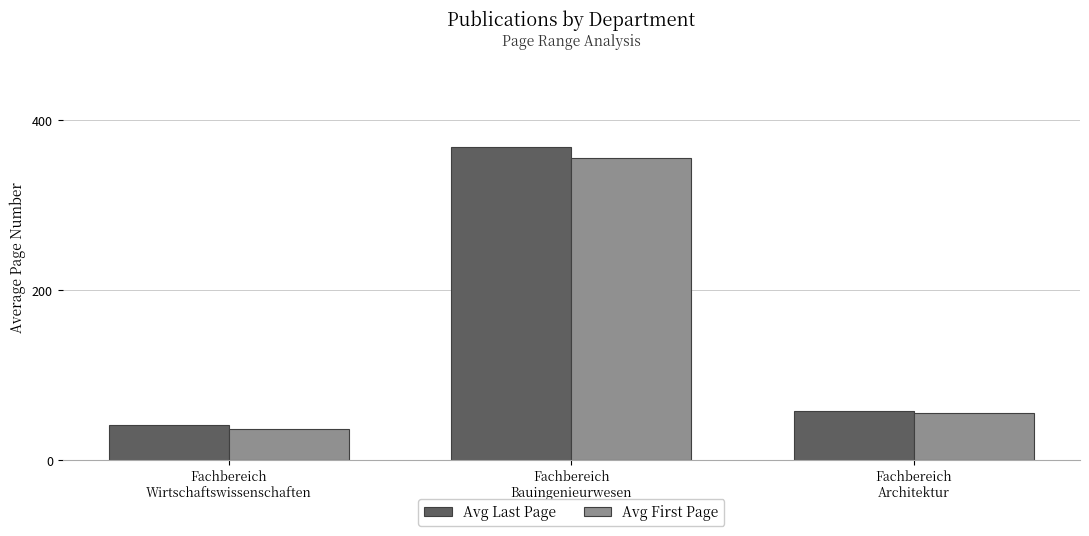

The Avg Last Page series shows 154 at Fachbereich
Bauingenieurwesen. True or false?

False